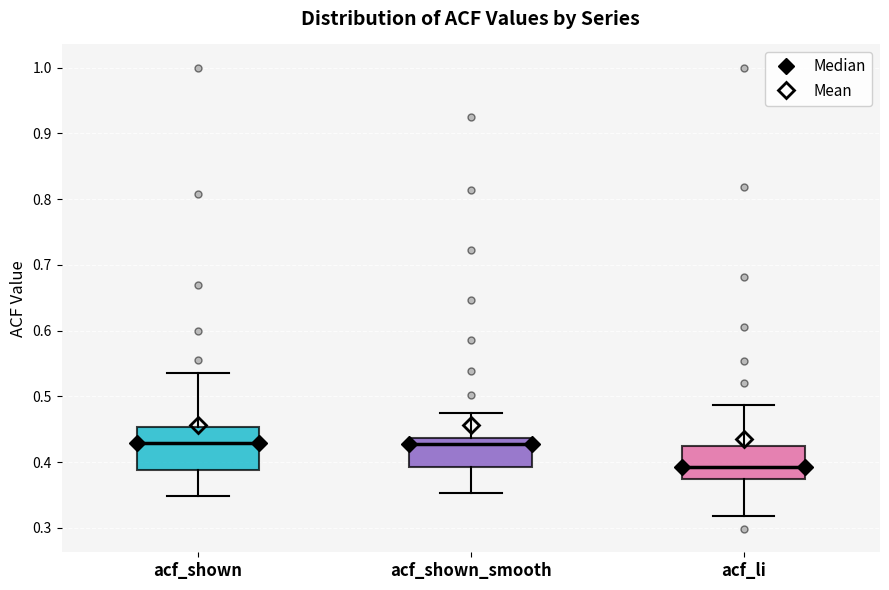

Which box's median line is the lowest?

acf_li